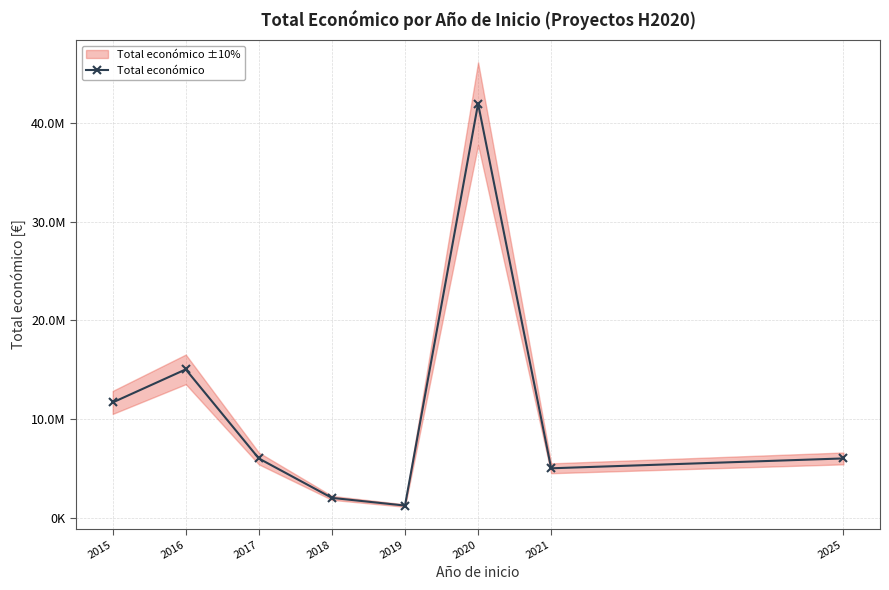

Does the chart have visible grid lines?

Yes